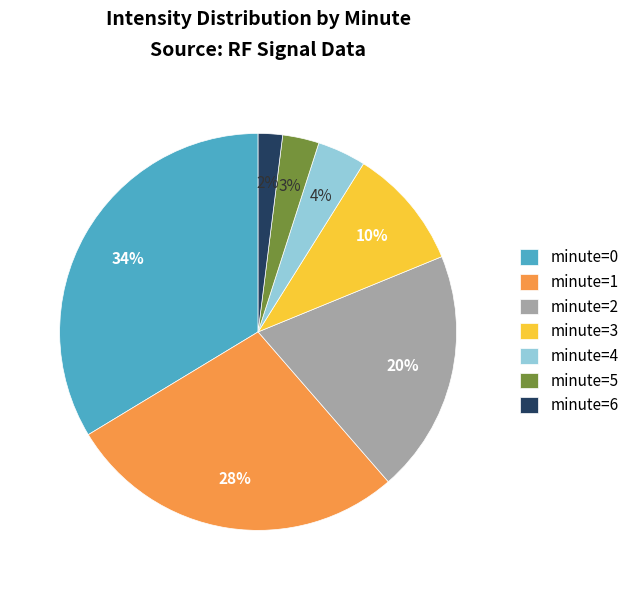

Combined, do minute=5 and minute=0 account for over 50%?

No